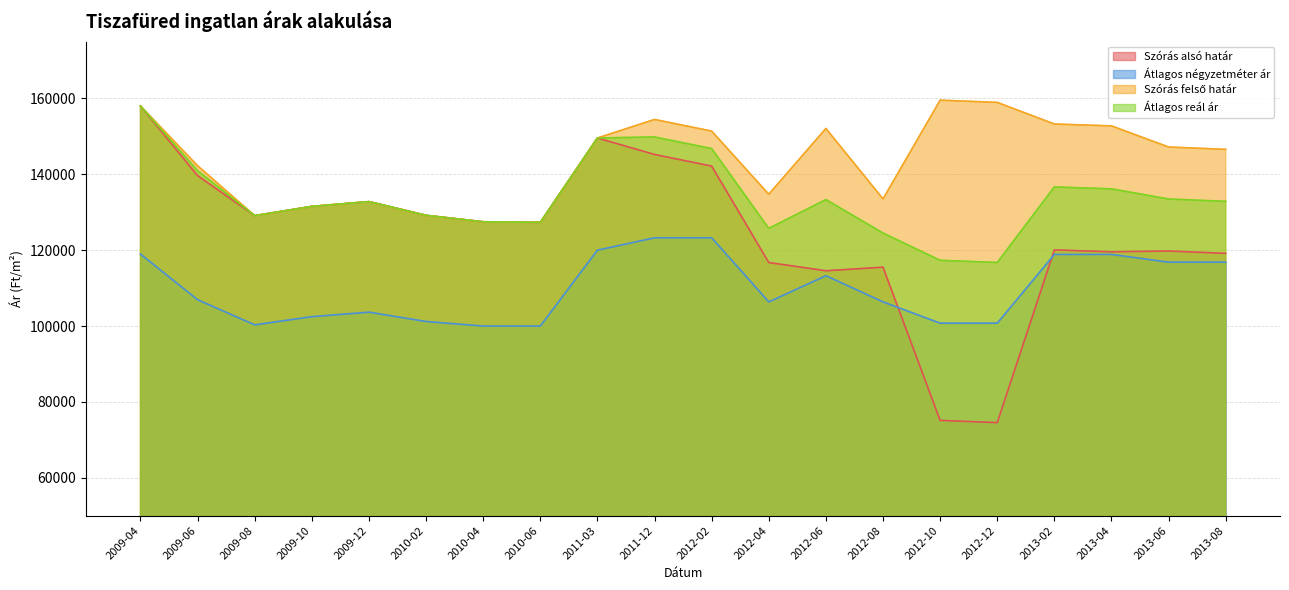

How many lines are shown in the chart?

4